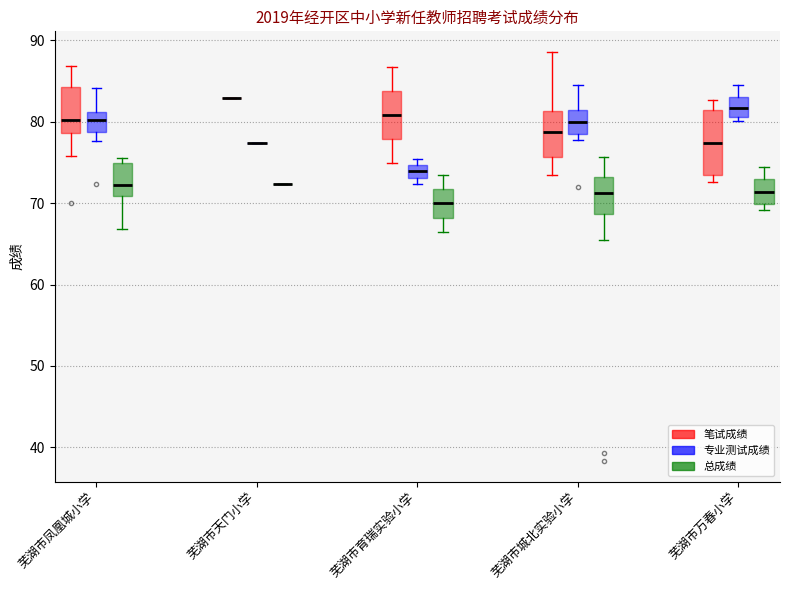

Which box is the tallest, from its lower edge to its upper edge?

芜湖市万春小学 (笔试成绩)